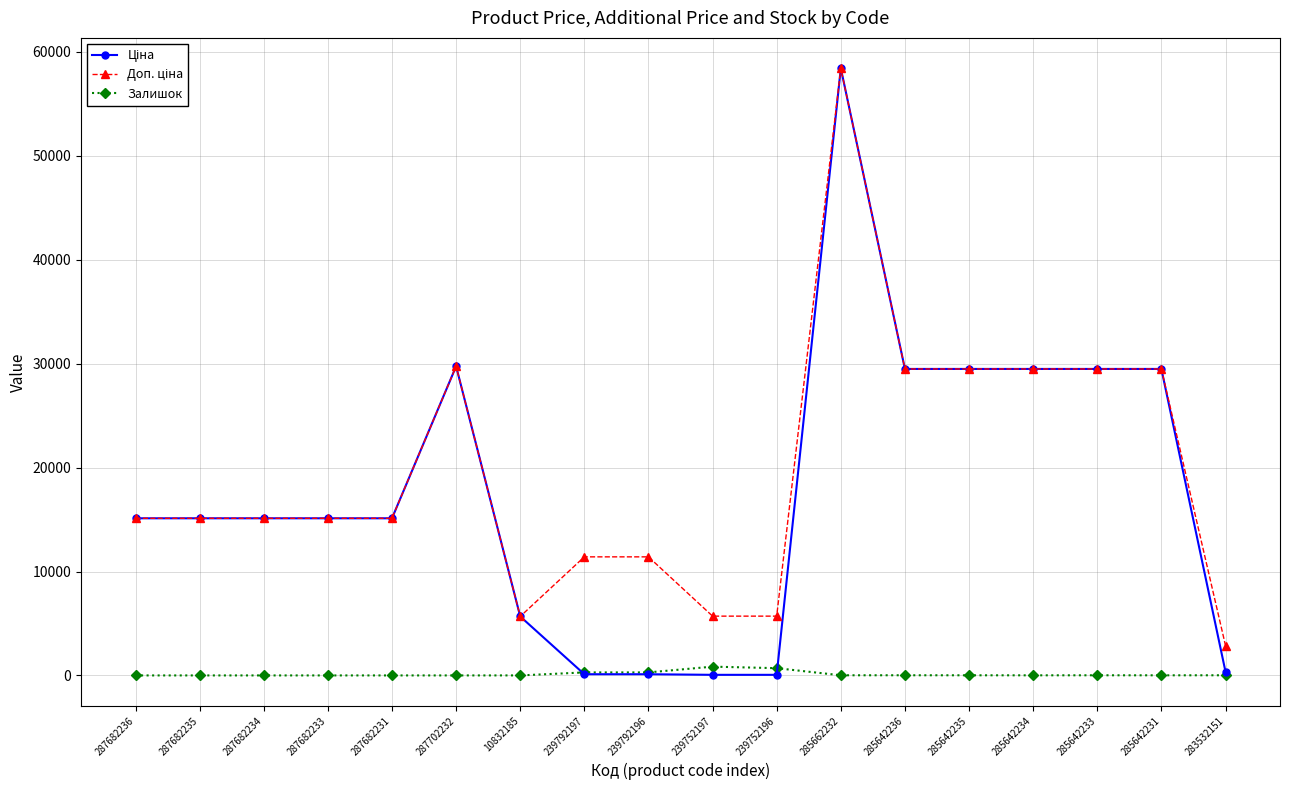

What is the maximum value shown in the chart?

58426.5